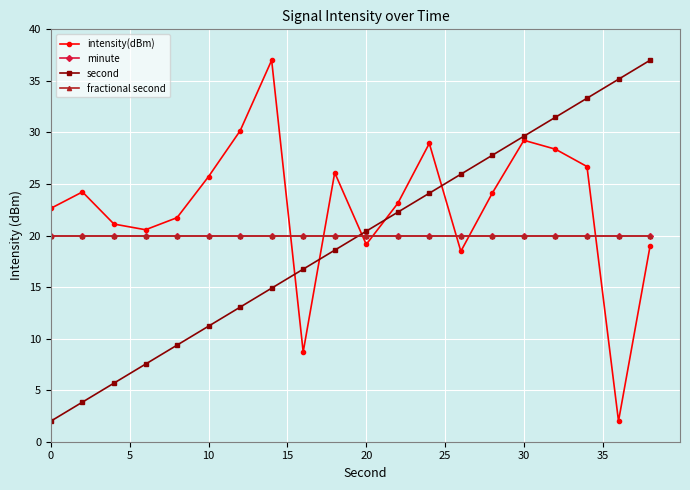

Which series ends up on top after the final intersection of fractional second and intensity(dBm)?

fractional second